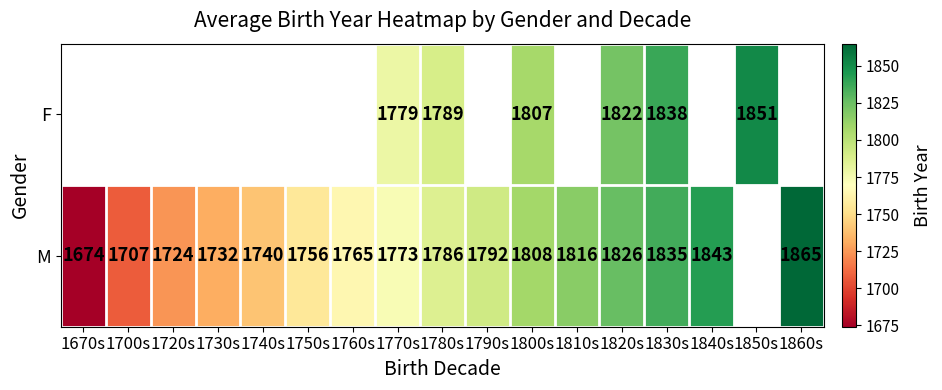

Rank the series at 1830s from lowest to highest value.

M, F